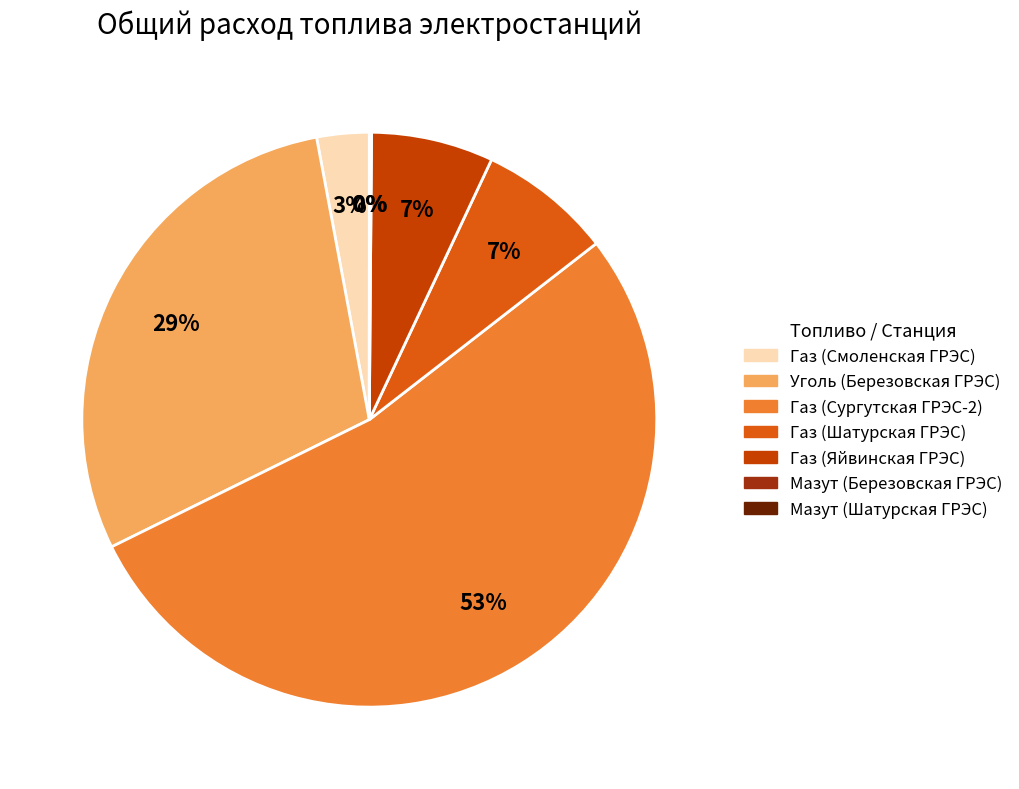

Between Газ (Сургутская ГРЭС-2) and Мазут (Березовская ГРЭС), which is larger?

Газ (Сургутская ГРЭС-2)